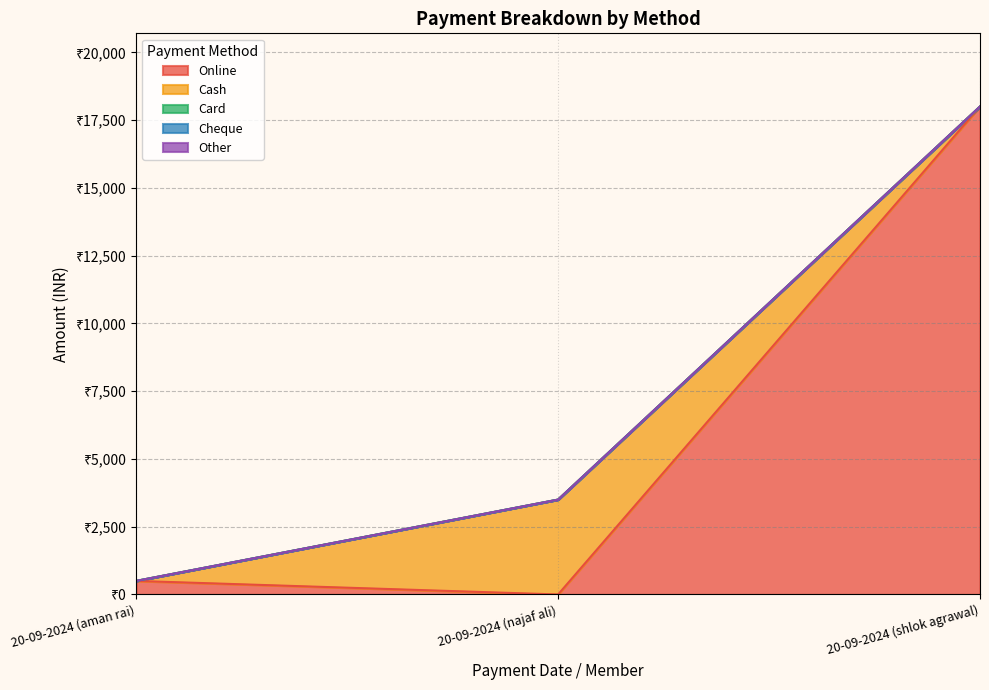

What is the difference between the maximum and second lowest values in the Cash series?

3500